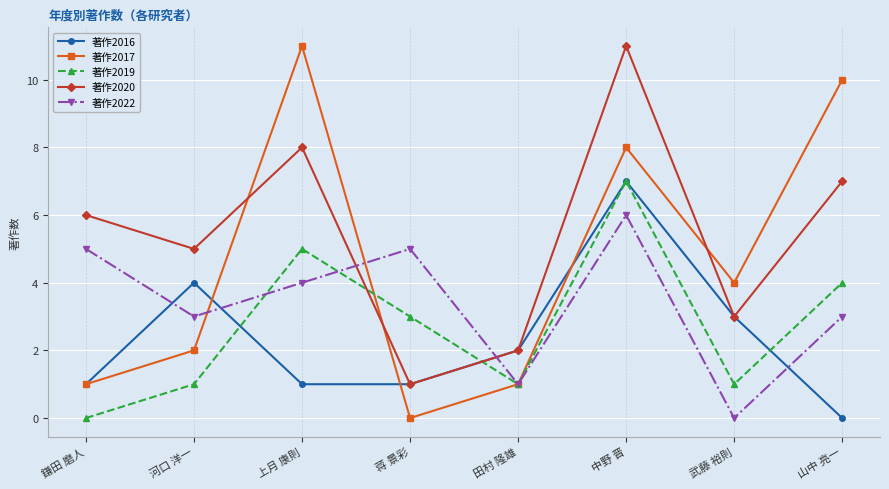

Where does the 著作2017 series first go above 4?

上月 康則